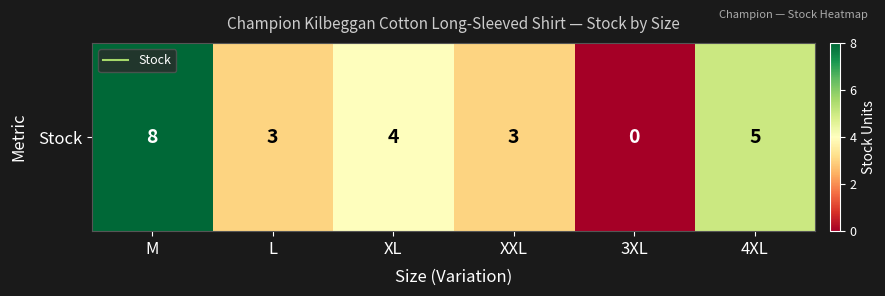

Where is the data nearest to the value 4?

XL